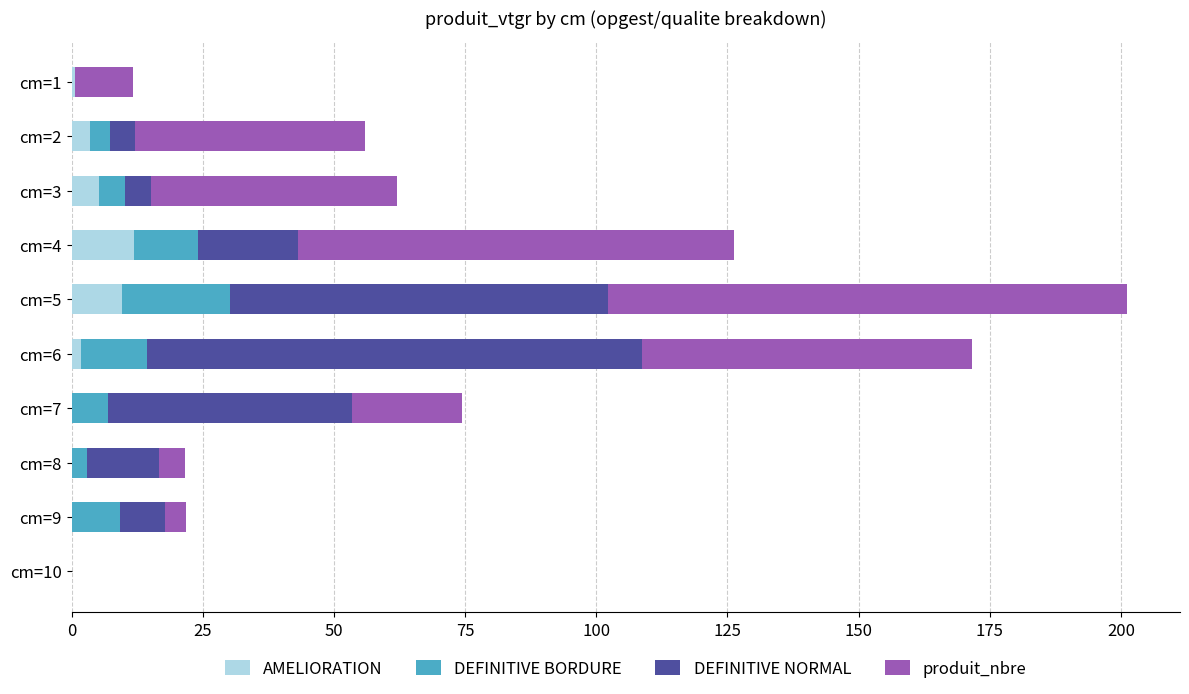

What is the sum of the AMELIORATION values at cm=5 and cm=7?

9.7